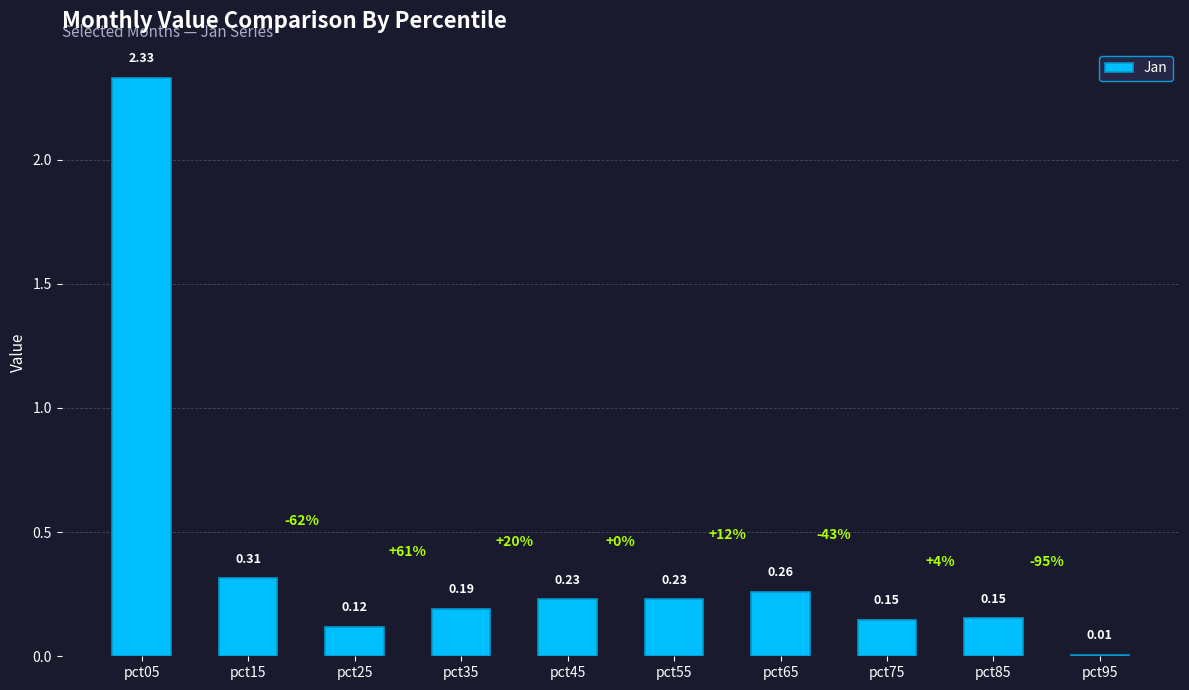

Between pct45 and pct75, which is larger?

pct45